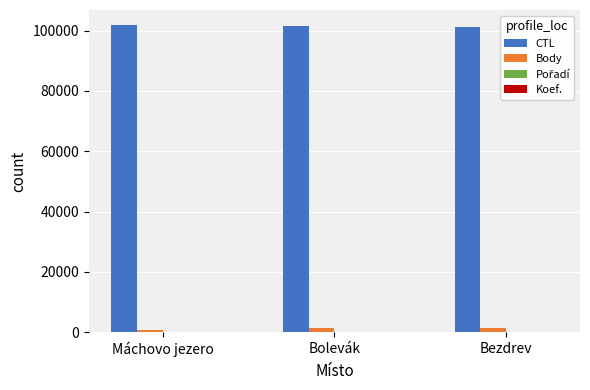

Which series has the largest total across all categories?

CTL